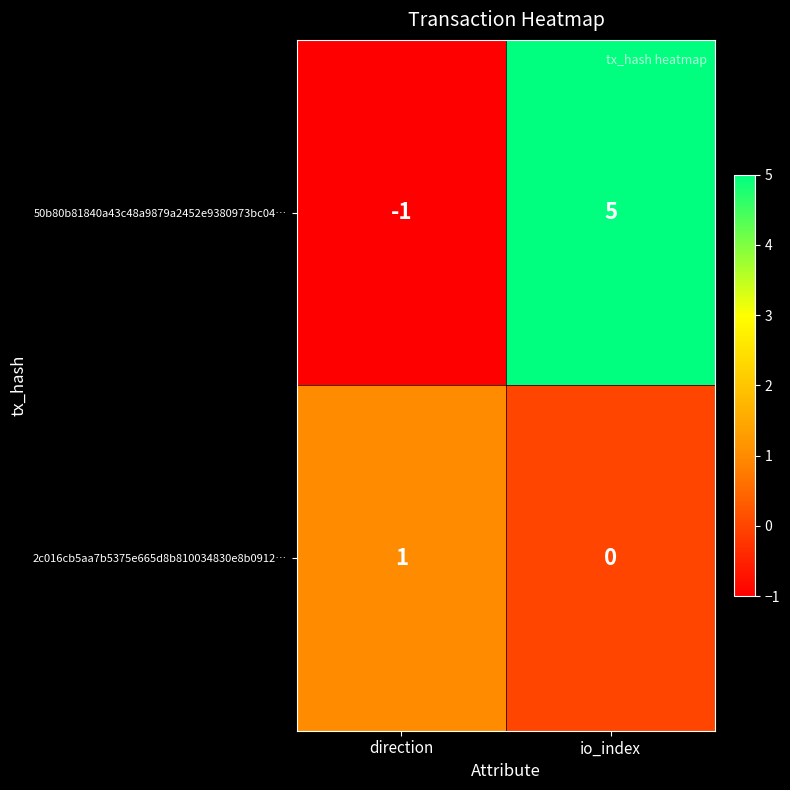

Which series has the largest total across all categories?

50b80b81840a43c48a9879a2452e9380973bc04…